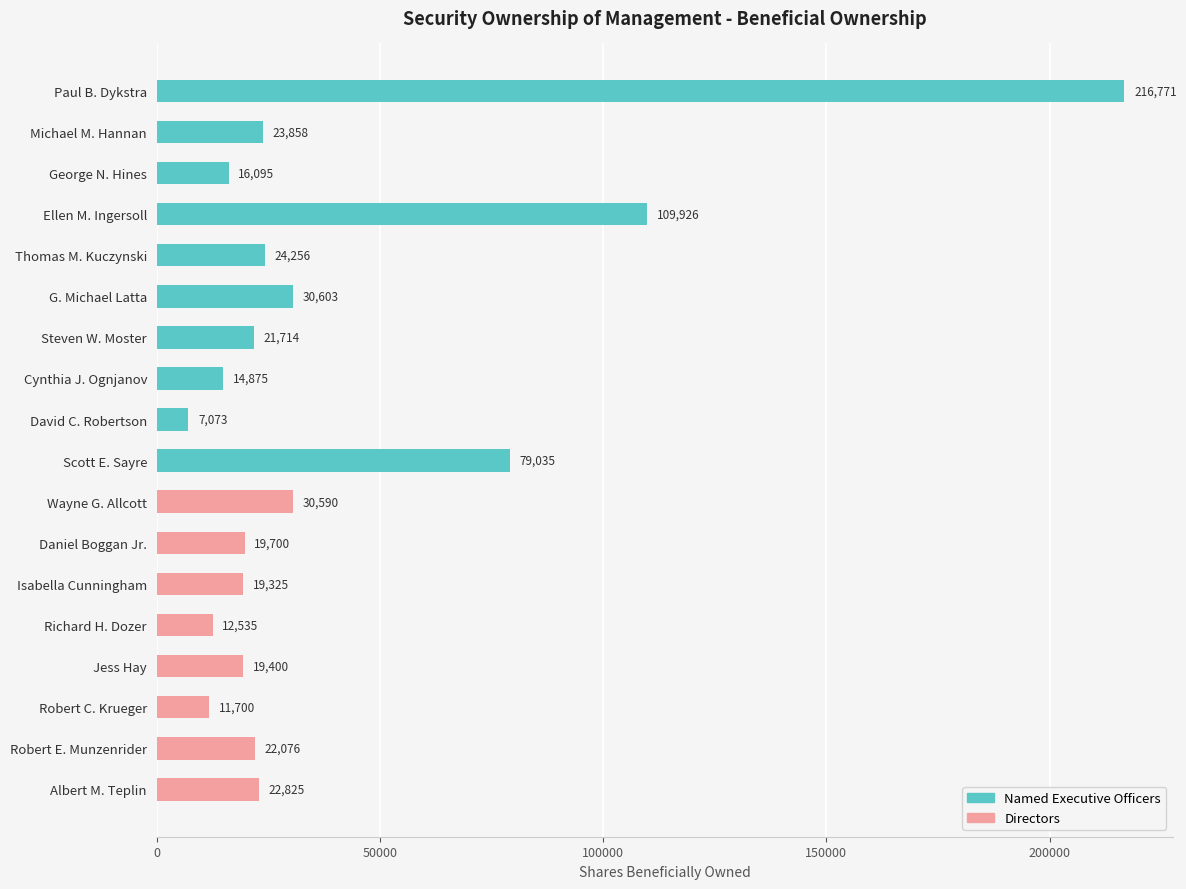

What is the greatest value displayed?

216771